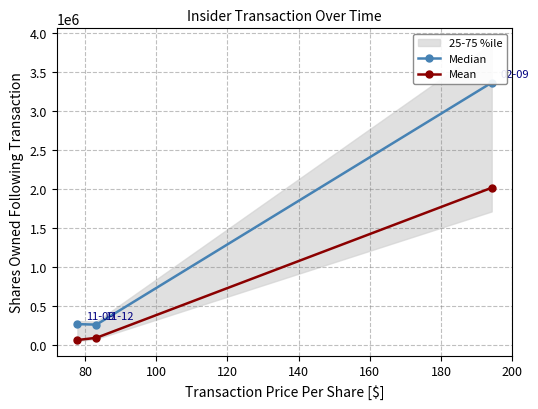

How many data points does each series have?

3